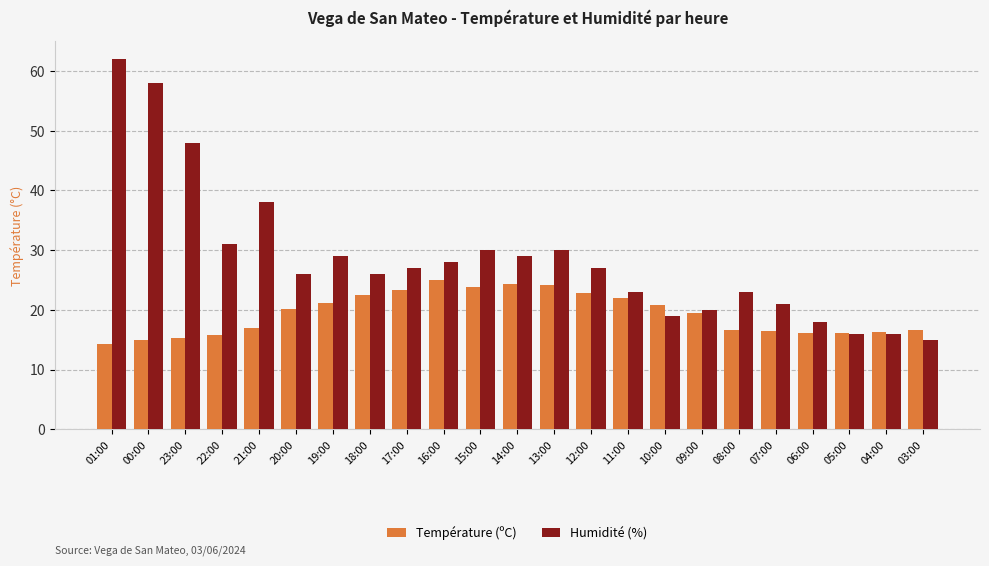

Between 11:00 and 05:00, which series saw the biggest shift?

Humidité (%)